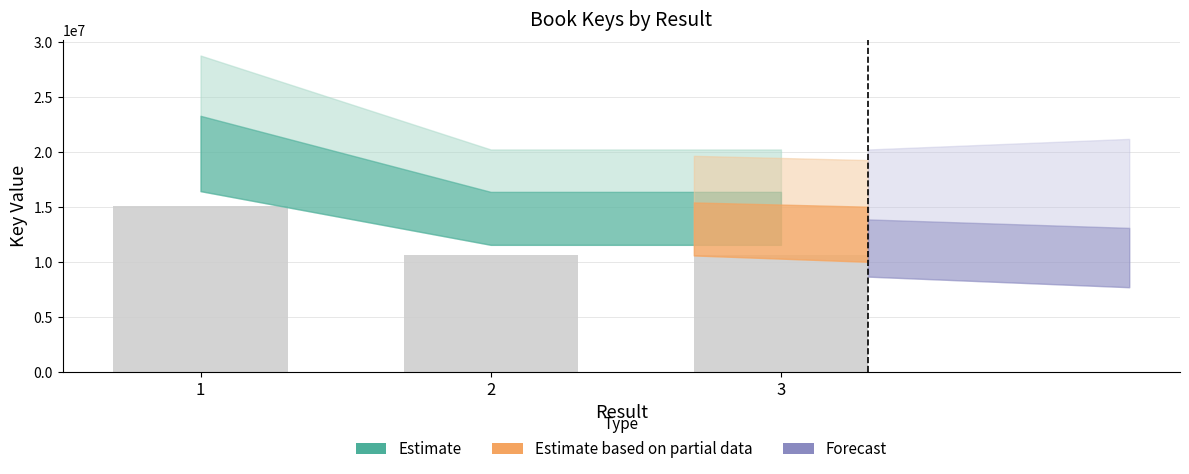

What is the approximate value at 1?

15074478.1